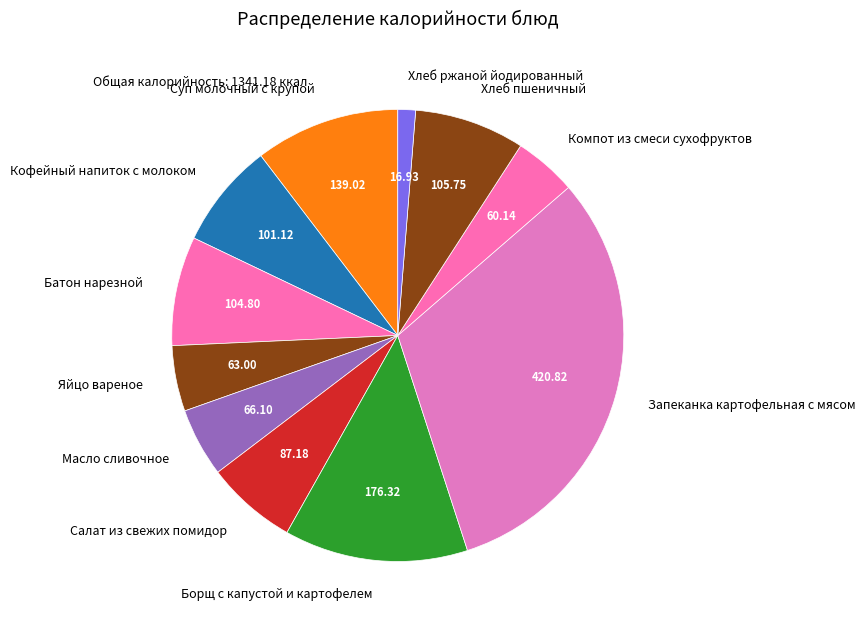

Does any single category account for the majority?

No